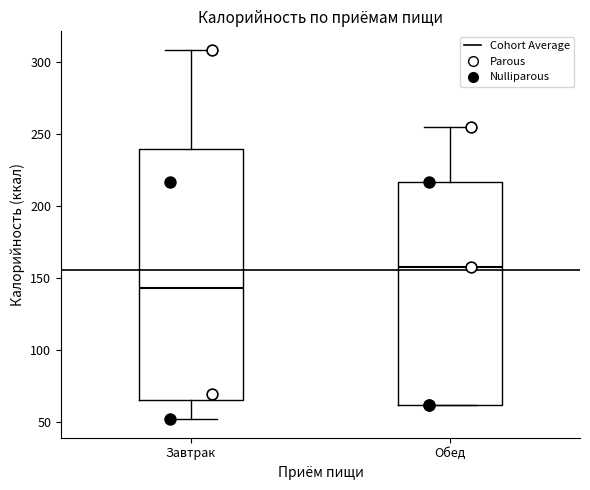

Reading left to right, transcribe this box plot: for each box, give where its median line is, the range the box spans, and where its two whiskers end, as read against the y-axis. The values are not printed on the chart, so give them approximately, as read against the axis.

Завтрак: median 145, box 65 to 240, whiskers 50 to 310
Обед: median 160, box 60 to 215, whiskers 60 to 255